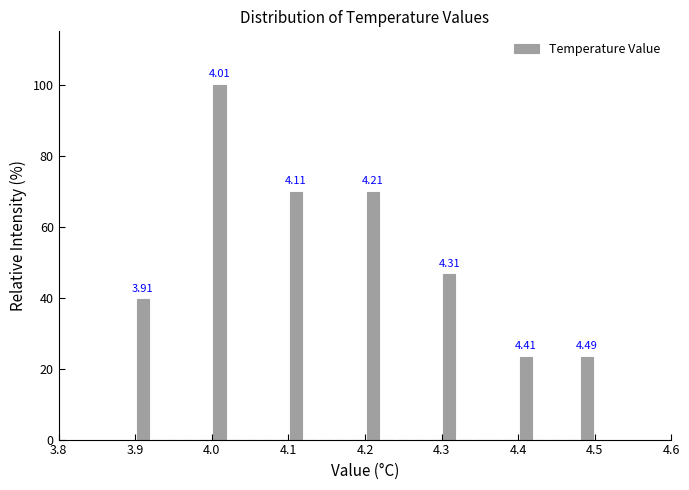

Read against the x-axis, roughly where is the centre of the tallest bar?

4.01